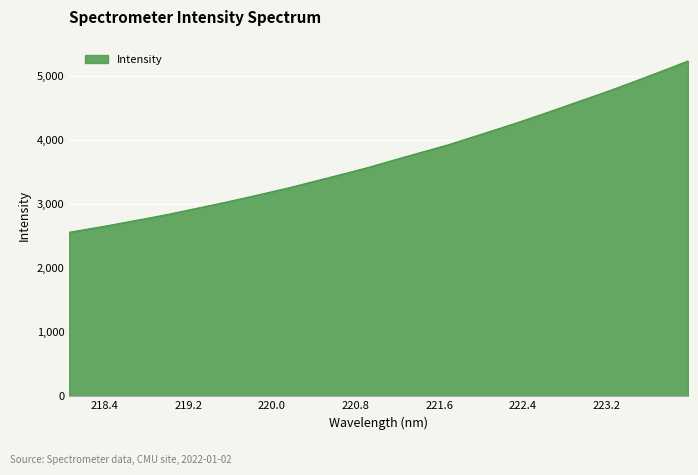

What is the maximum value shown in the chart?

5235.7